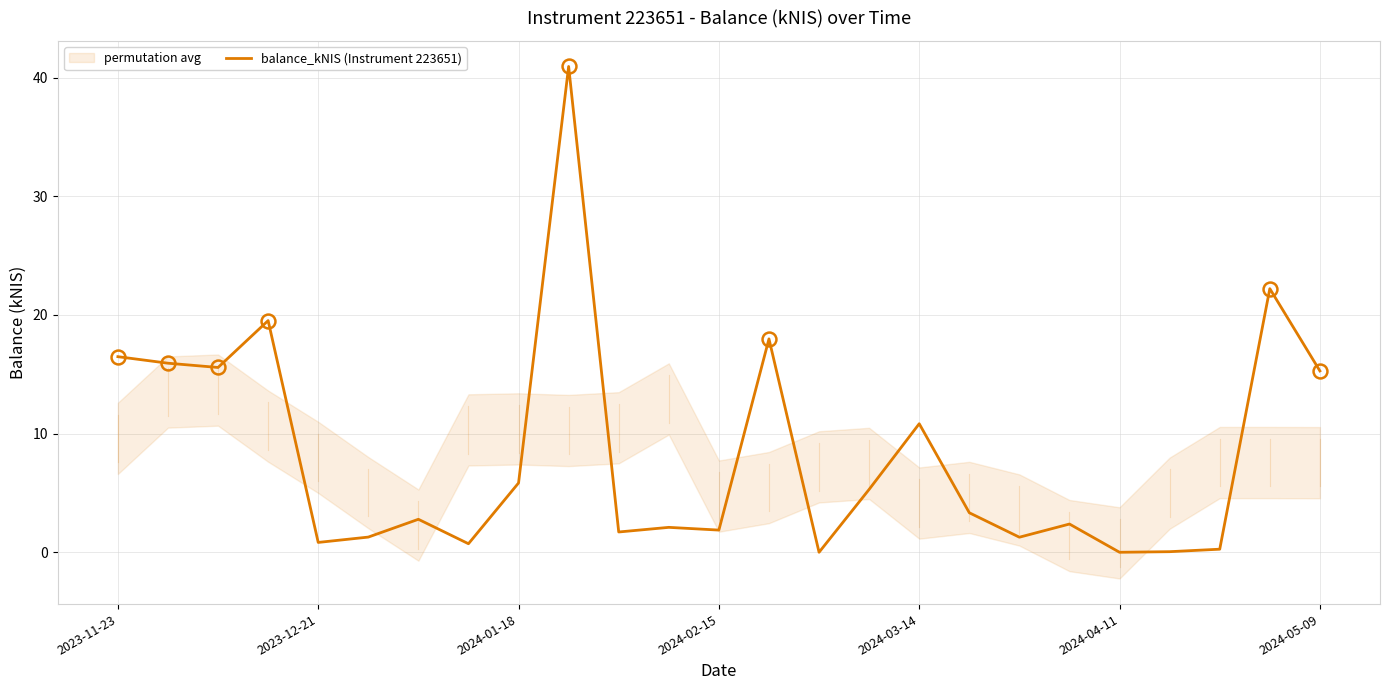

The balance_kNIS (Instrument 223651) series shows 0.0 at 2024-04-11. True or false?

True